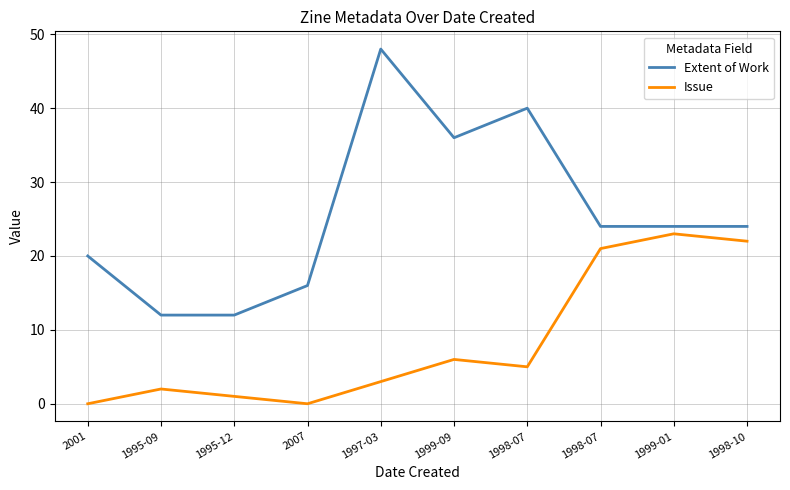

How many distinct data groups are displayed?

2